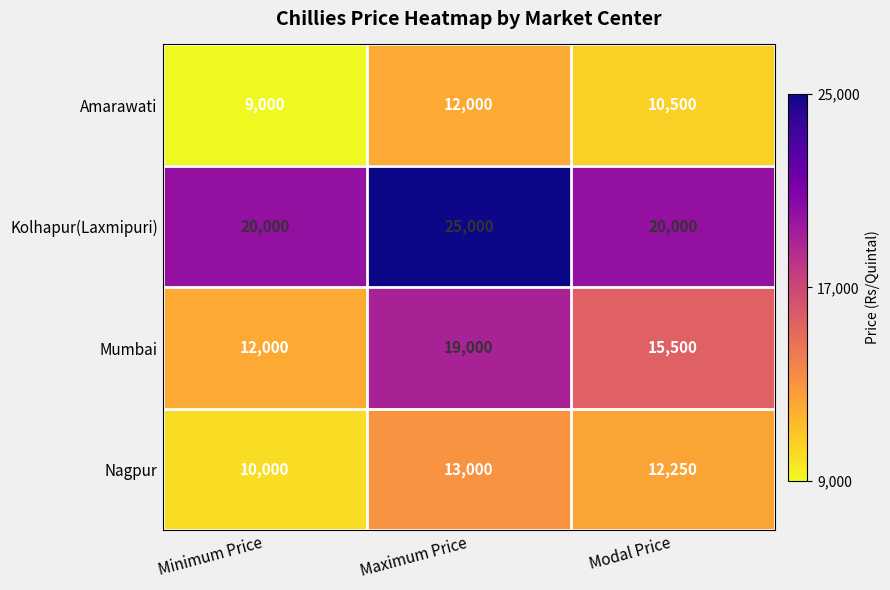

What is the sum of the Mumbai values at Minimum Price and Modal Price?

27500